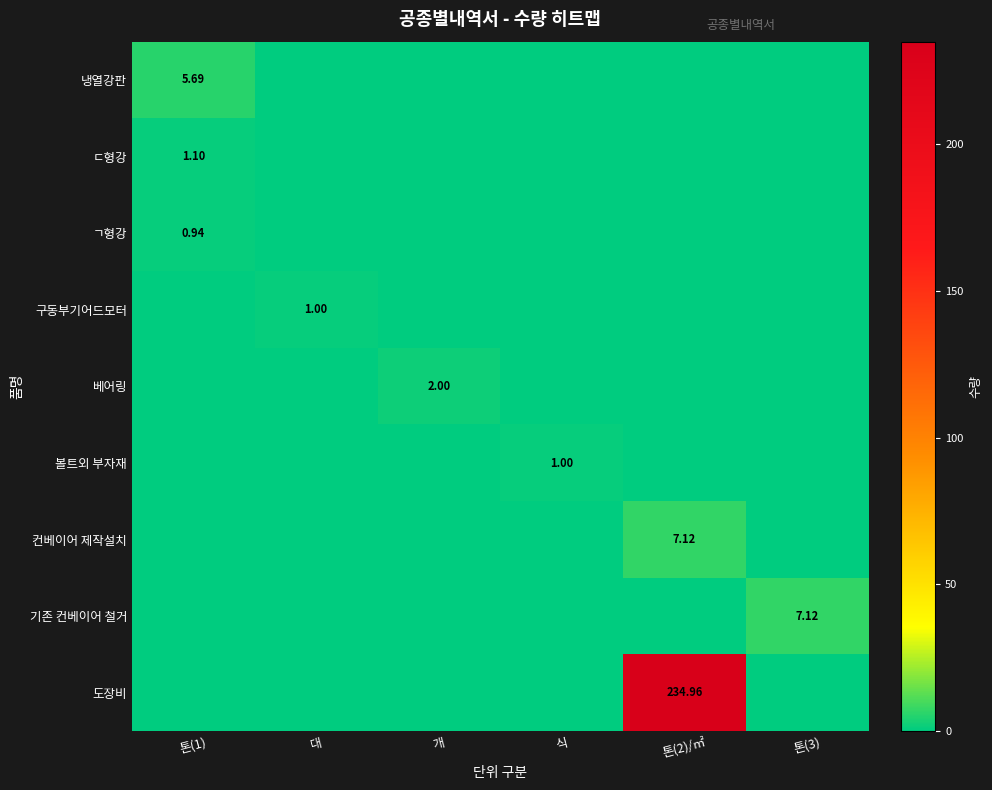

What is the maximum value for 냉열강판?

5.7